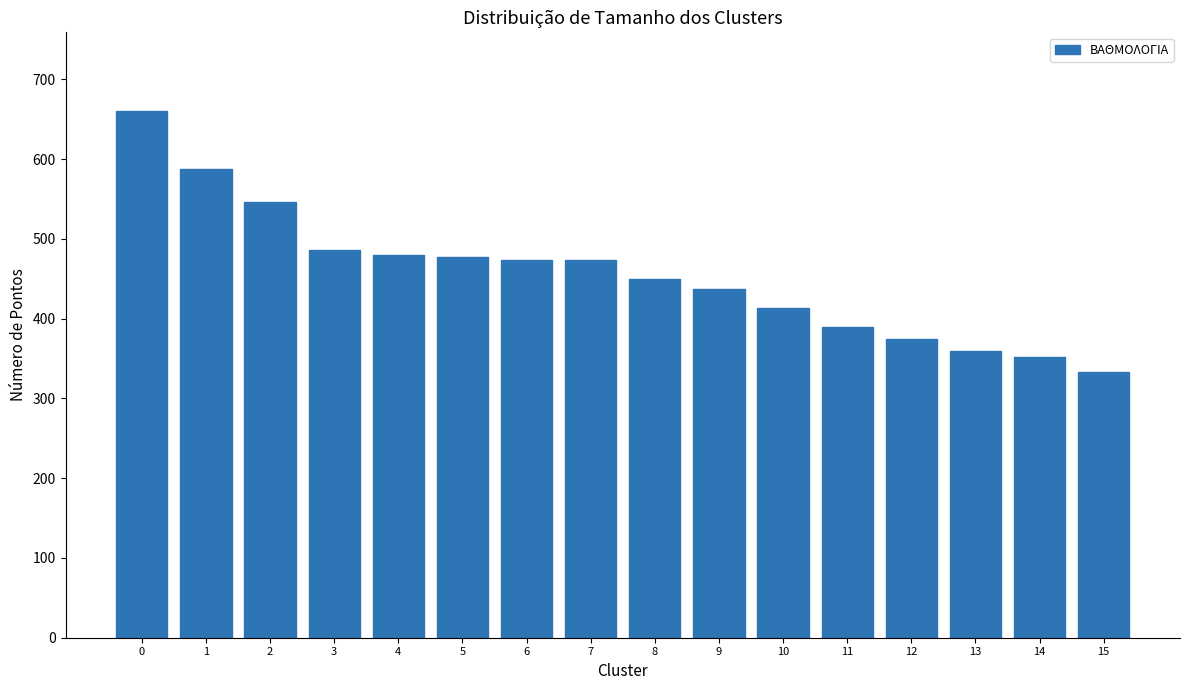

Between 15 and 1, which is larger?

1